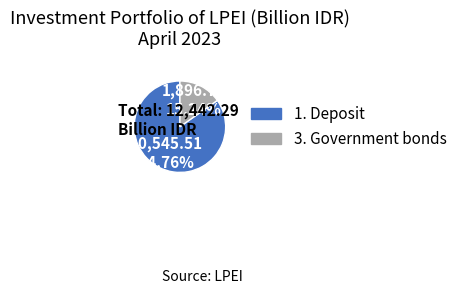

What percentage is the 3. Government bonds slice, to the nearest percent?

15%